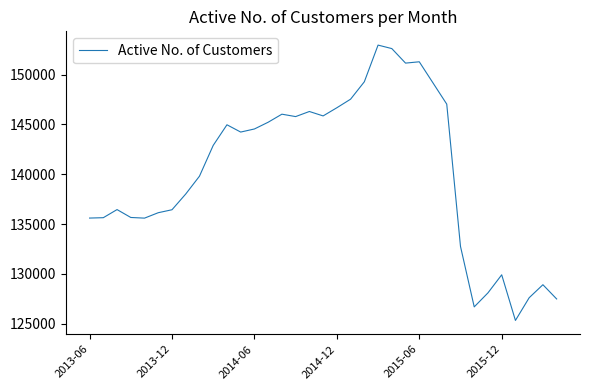

Count the number of categories in the chart.

35